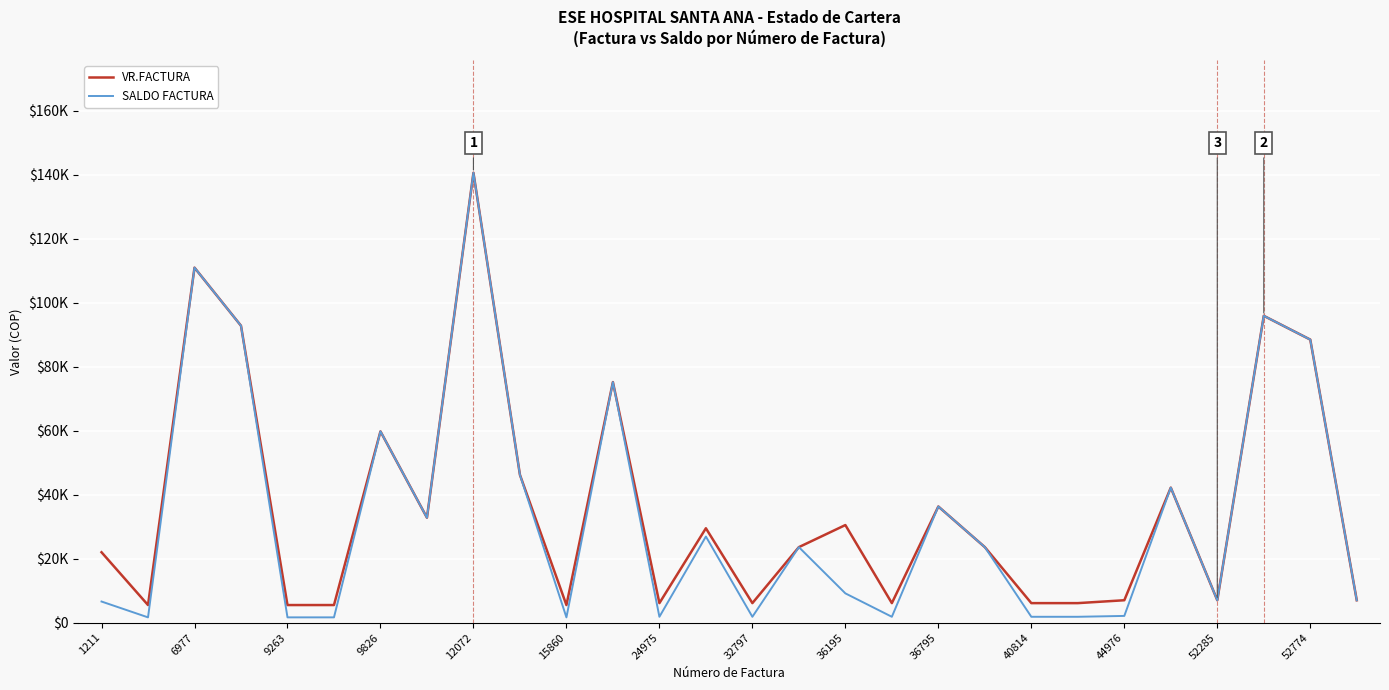

How many interior local valleys does the SALDO FACTURA series have?

7